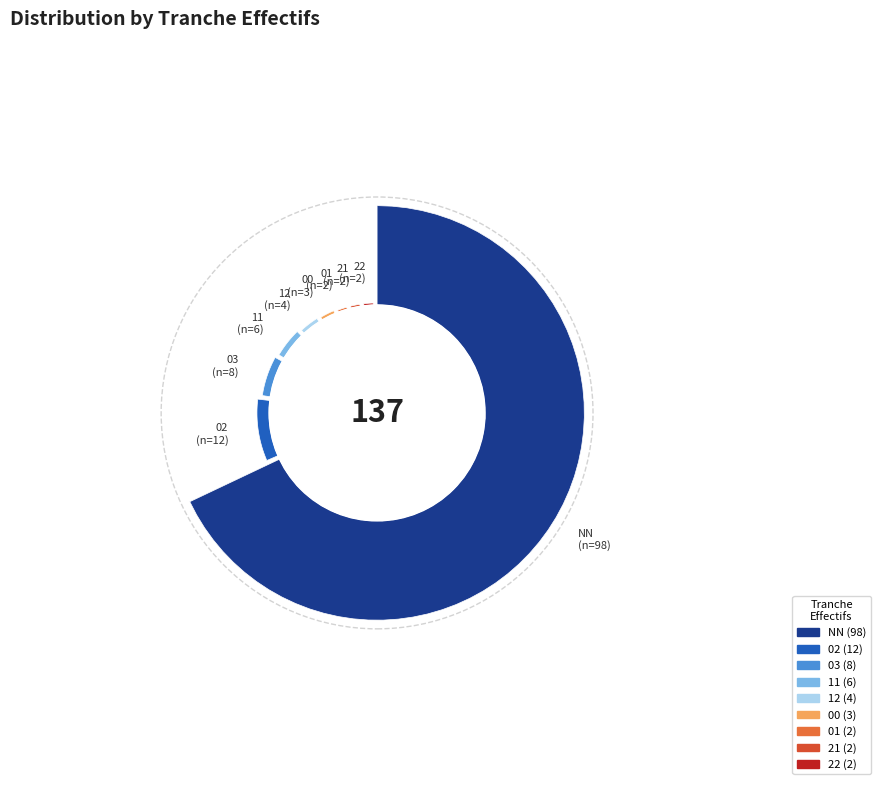

To the nearest percent, what portion does 02 represent?

9%